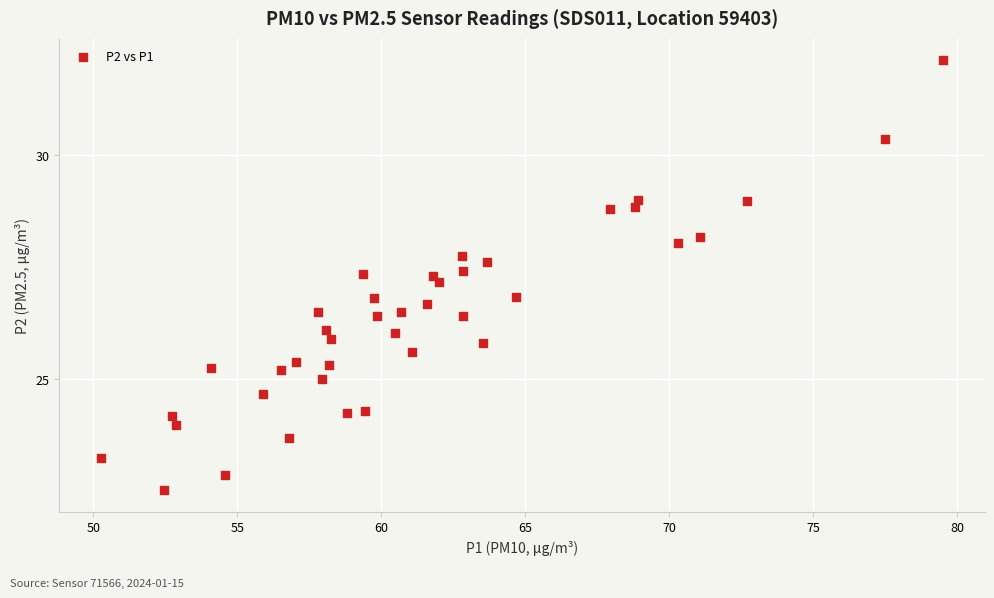

What is the range of Y values (max minus min)?

9.6